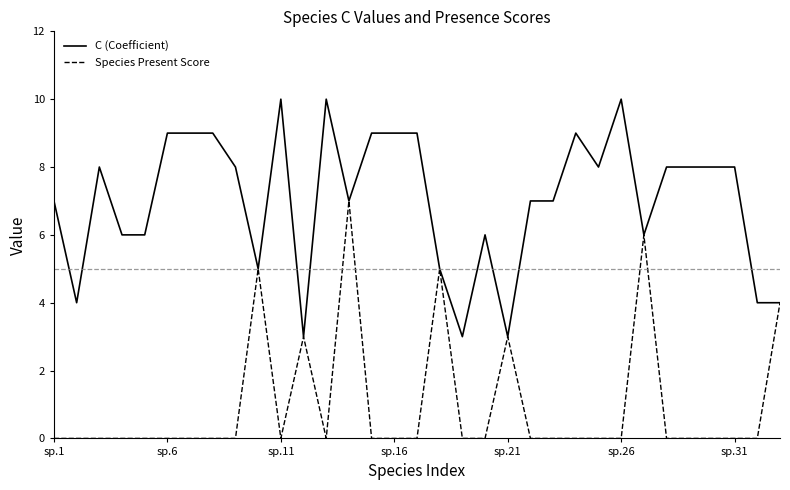

What is the highest value of the Species Present Score series?

7